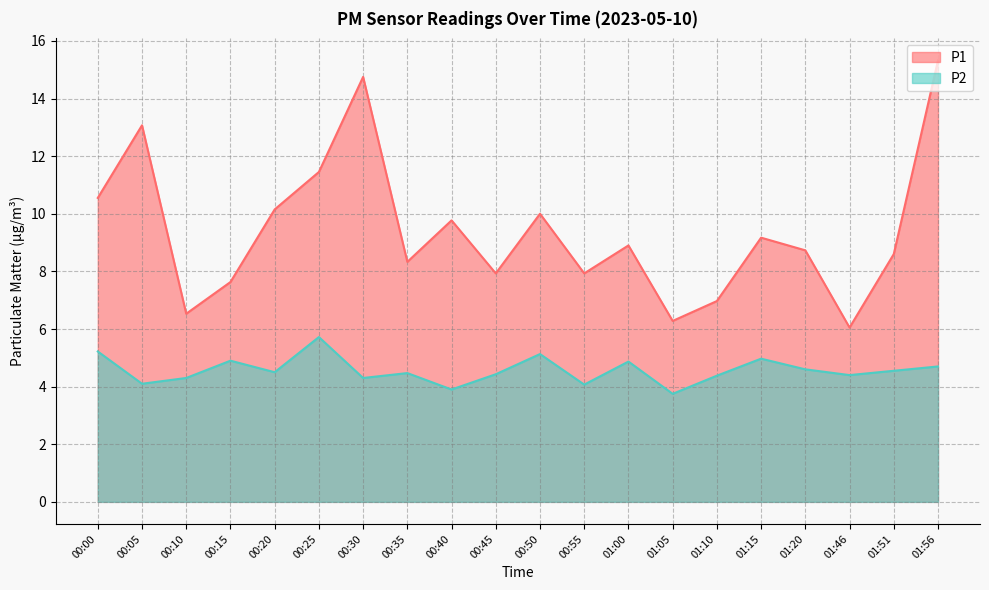

List the labels in order of P2 value, largest first.

00:25, 00:00, 00:50, 01:15, 00:15, 01:00, 01:56, 01:20, 01:51, 00:20, 00:35, 00:45, 01:46, 01:10, 00:10, 00:30, 00:05, 00:55, 00:40, 01:05